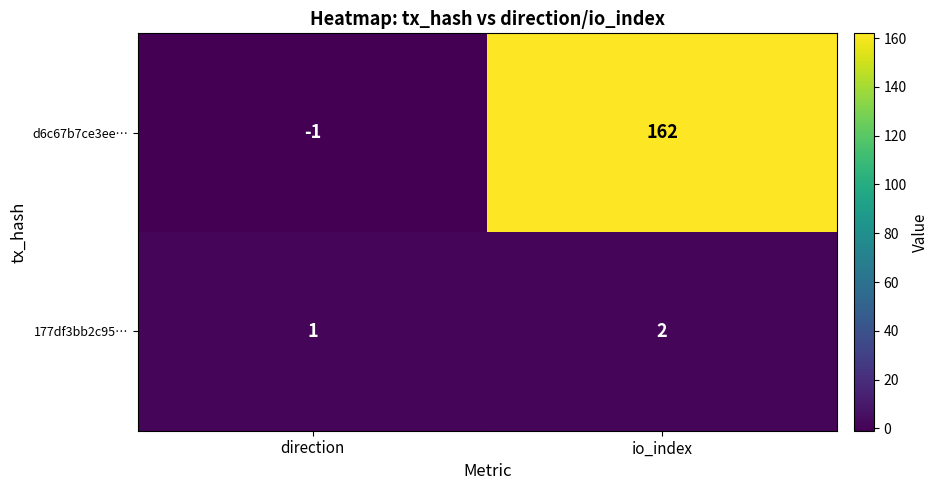

What is the total value across all series at io_index?

164